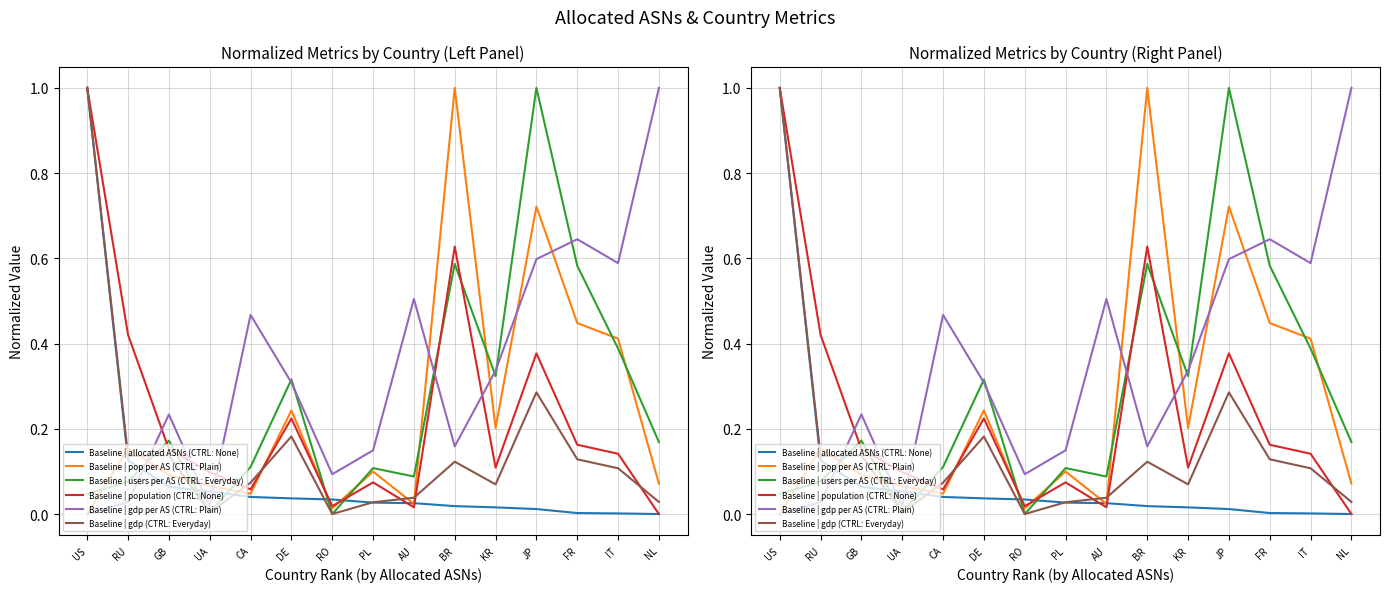

Reading right to left, transcribe all the data shown in this chart.

Baseline | allocated ASNs (CTRL: None): 0.0	0.0	0.0	0.0	0.0	0.0	0.0	0.0	0.0	0.0	0.0	0.1	0.1	0.1	1.0
Baseline | pop per AS (CTRL: Plain): 0.1	0.4	0.4	0.7	0.2	1.0	0.0	0.1	0.0	0.2	0.0	0.1	0.1	0.2	0.0
Baseline | users per AS (CTRL: Everyday): 0.2	0.4	0.6	1.0	0.3	0.6	0.1	0.1	0.0	0.3	0.1	0.0	0.2	0.1	0.0
Baseline | population (CTRL: None): 0.0	0.1	0.2	0.4	0.1	0.6	0.0	0.1	0.0	0.2	0.1	0.1	0.2	0.4	1.0
Baseline | gdp per AS (CTRL: Plain): 1.0	0.6	0.6	0.6	0.3	0.2	0.5	0.1	0.1	0.3	0.5	0.0	0.2	0.0	0.0
Baseline | gdp (CTRL: Everyday): 0.0	0.1	0.1	0.3	0.1	0.1	0.0	0.0	0.0	0.2	0.1	0.0	0.1	0.1	1.0